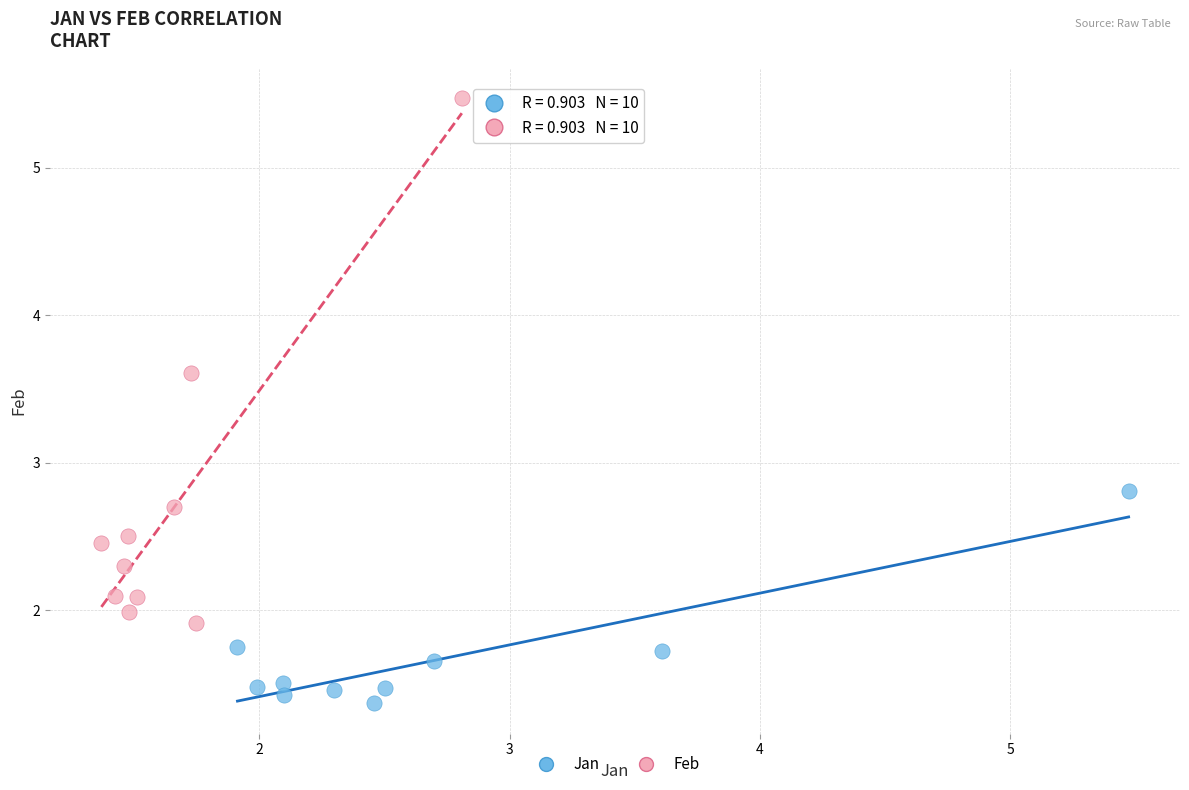

What are all the series names shown in the legend?

Jan, Feb